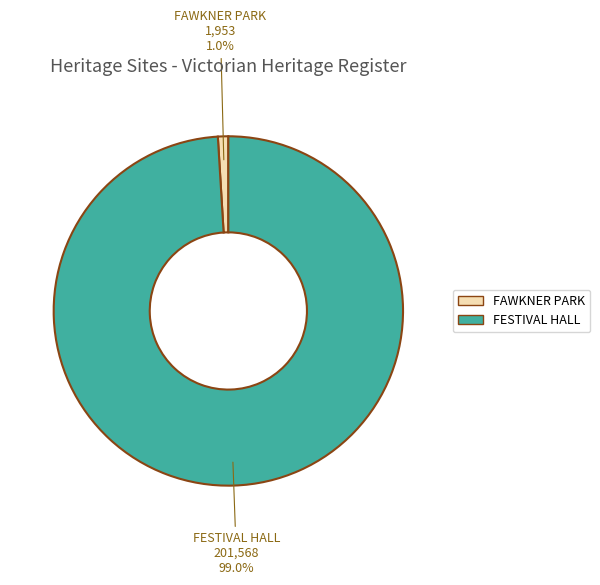

How many slices are in this pie chart?

2